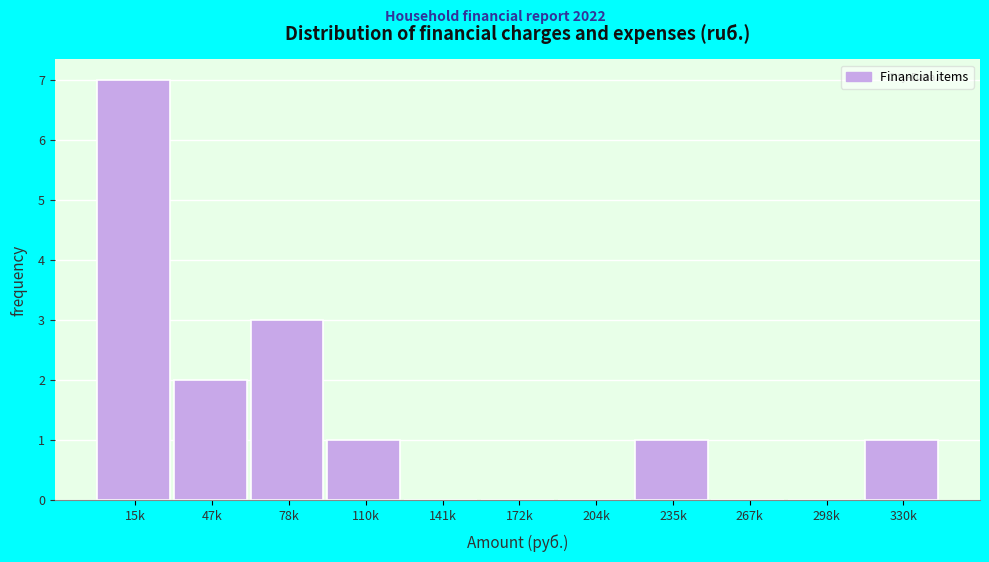

Reading left to right, transcribe all the data shown in this chart.

15k=7	47k=2	78k=3	110k=1	141k=0	172k=0	204k=0	235k=1	267k=0	298k=0	330k=1